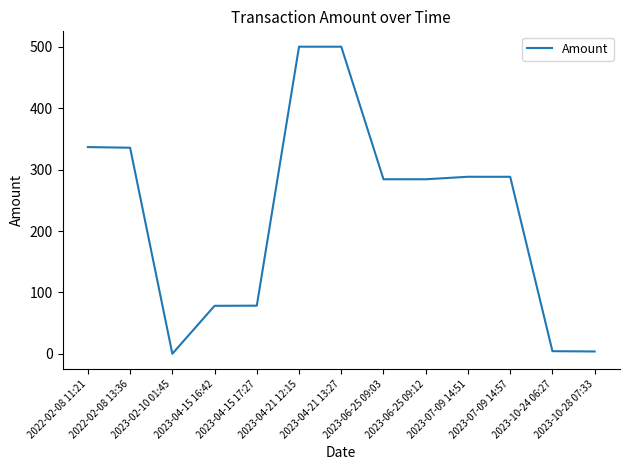

What is the maximum value shown in the chart?

500.0